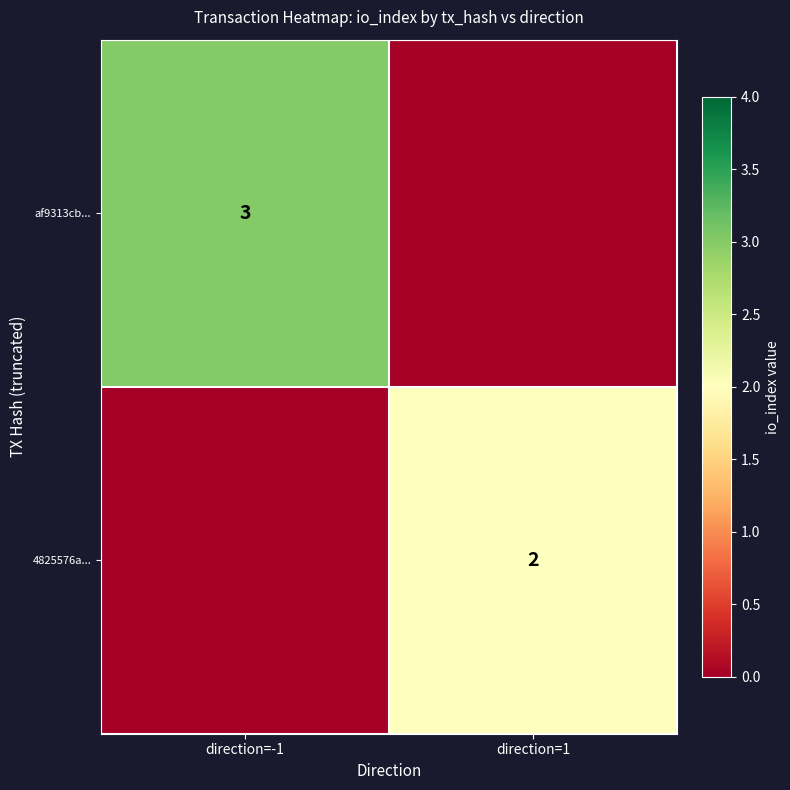

The value of af9313cb... at direction=-1 is 3. True or false?

True